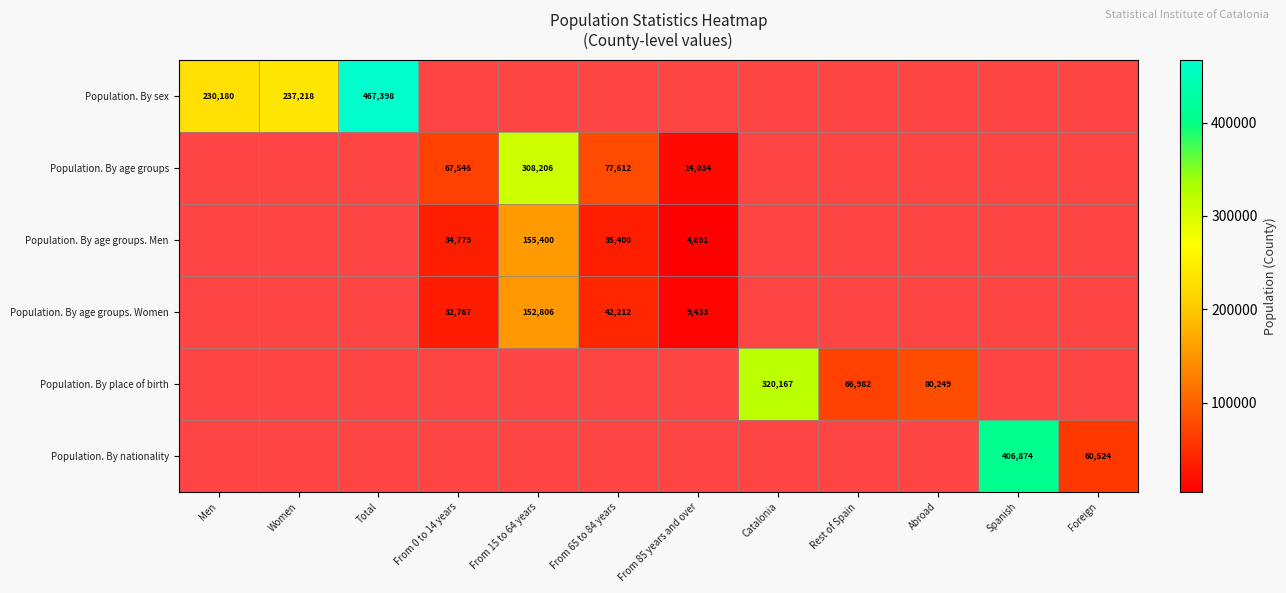

The Population. By age groups series shows 67546 at From 0 to 14 years. True or false?

True